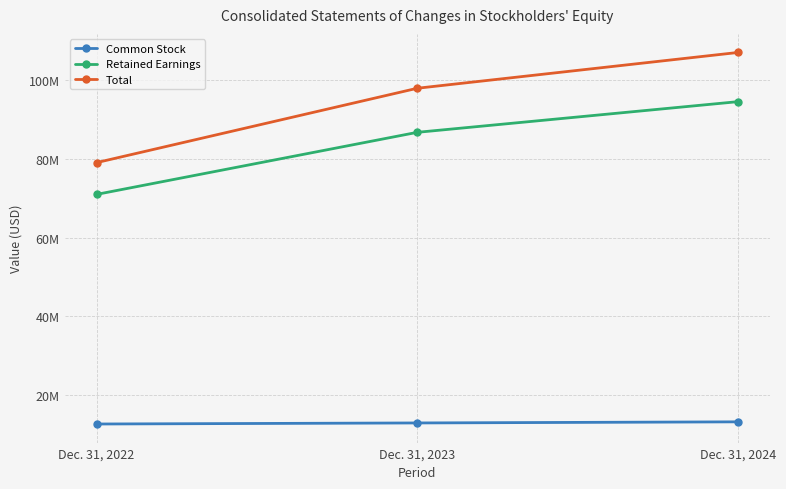

At which label does Retained Earnings reach its peak?

Dec. 31, 2024